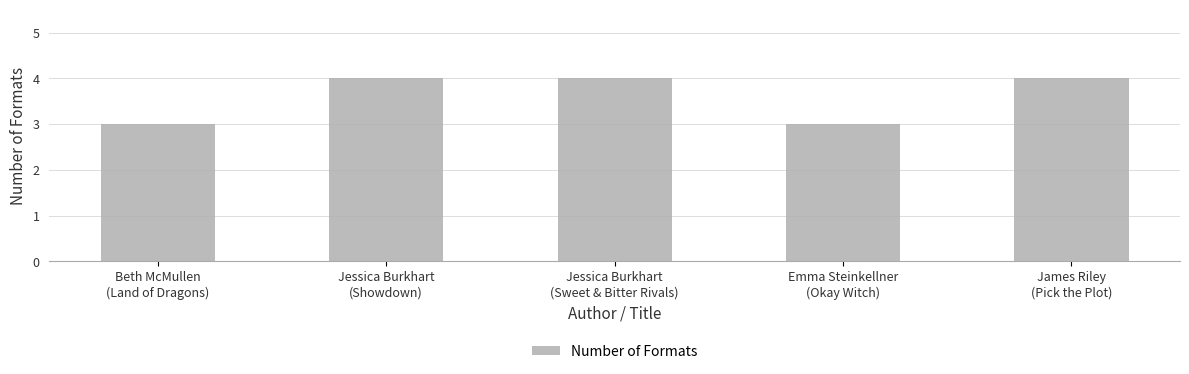

The value at James Riley
(Pick the Plot) is 4. True or false?

True